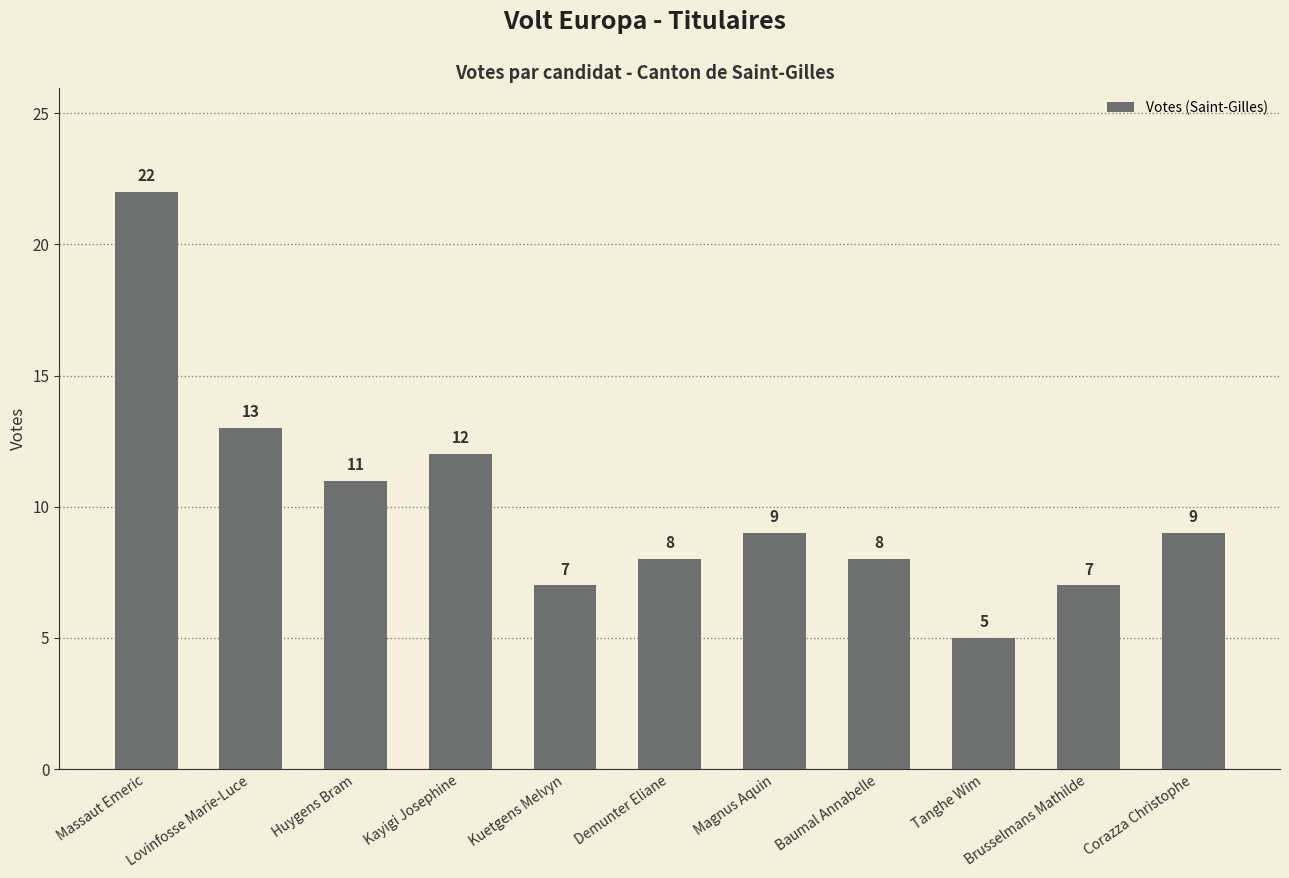

What is the sum of all values?

111